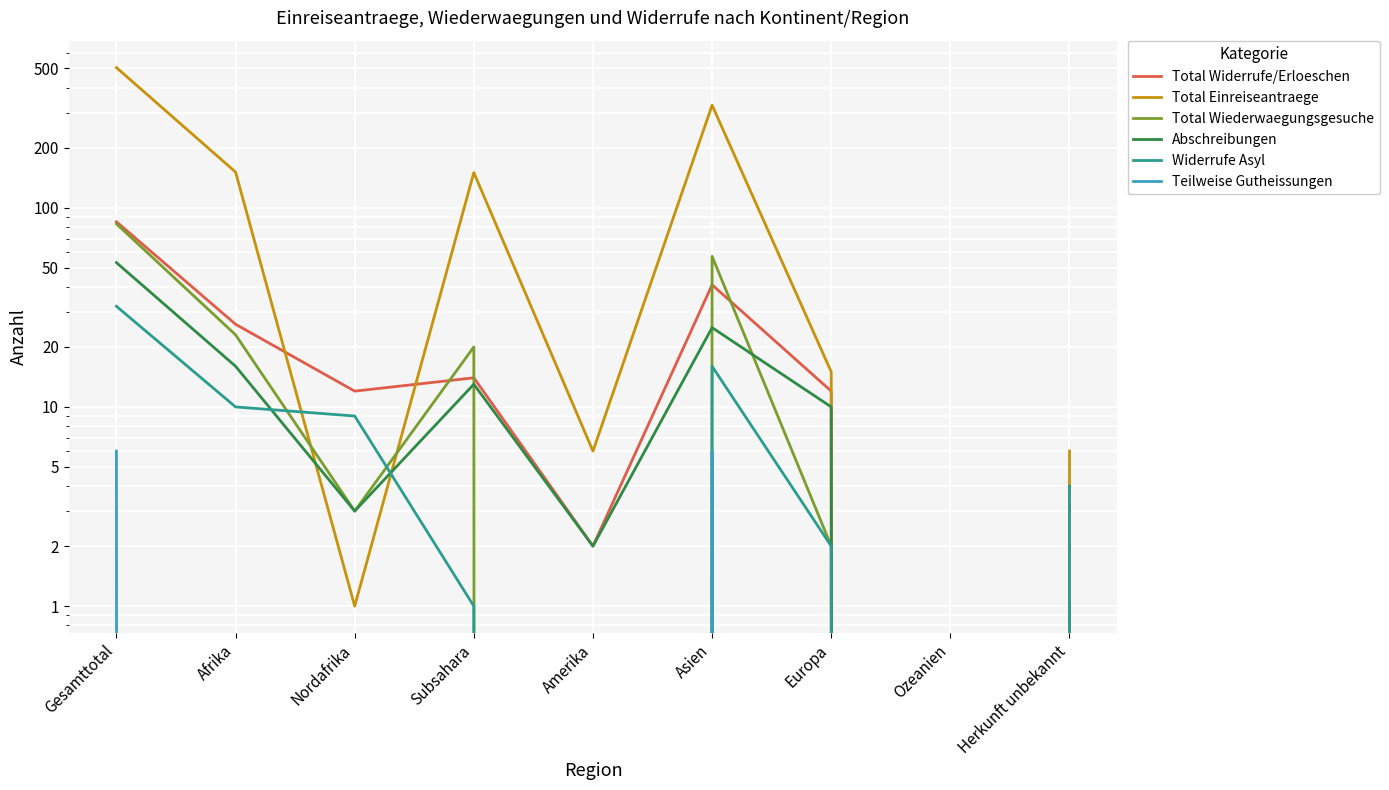

True or false: Total Einreiseantraege has more than 0 points higher than both neighbors.

True